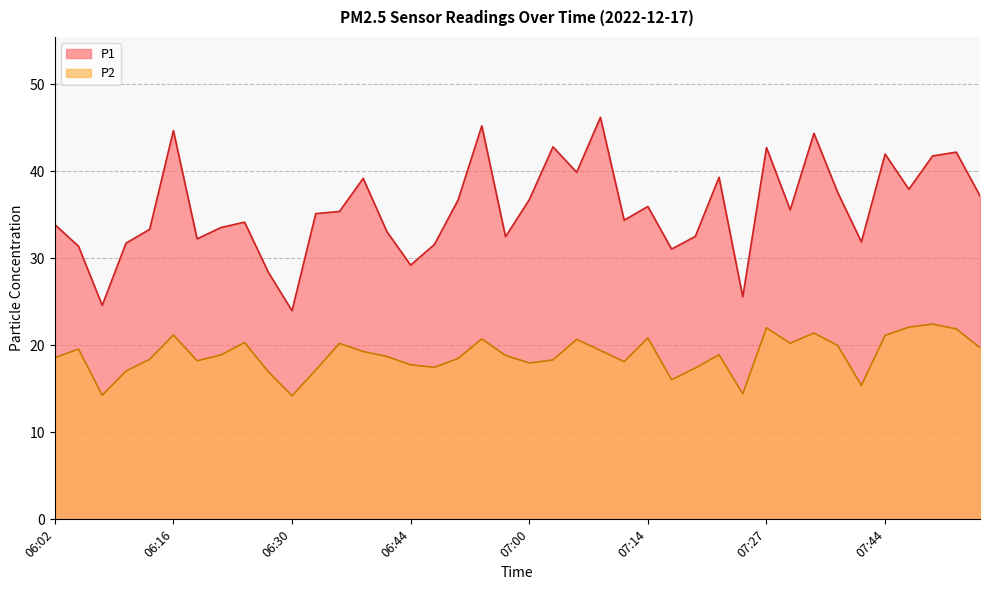

True or false: P1 has a value of 36.0 at 07:14.

True